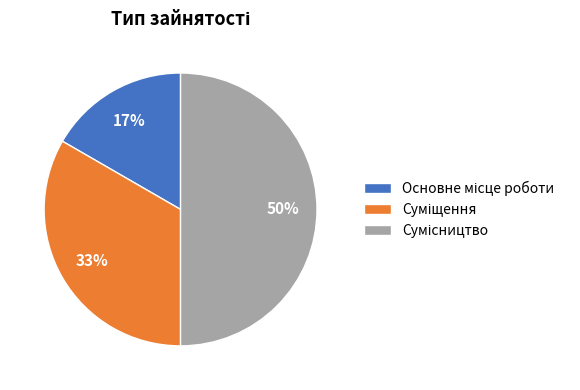

To the nearest percent, what is the difference between the largest and smallest slice percentages?

33%